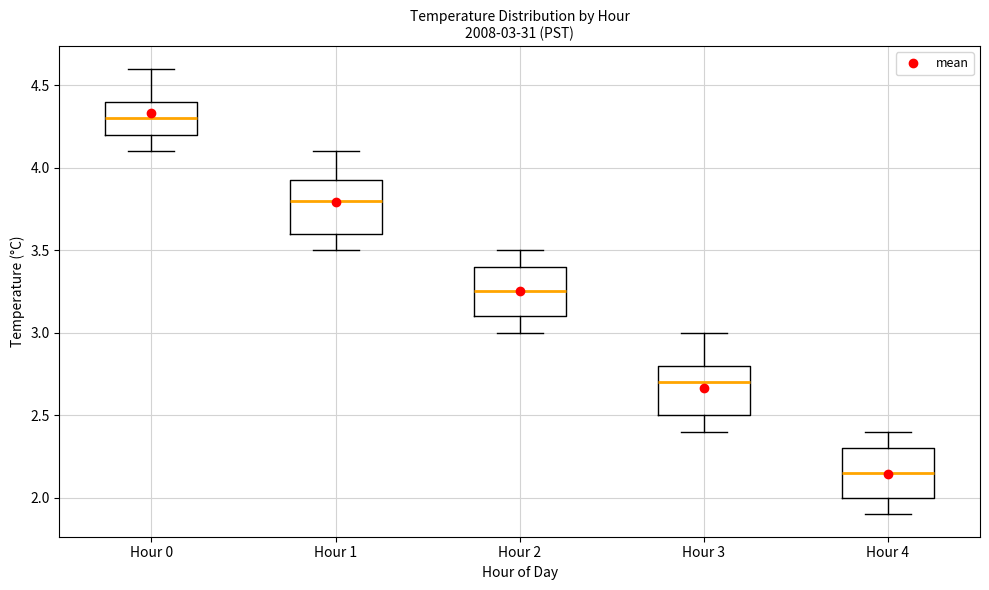

Which box has the highest median line?

Hour 0